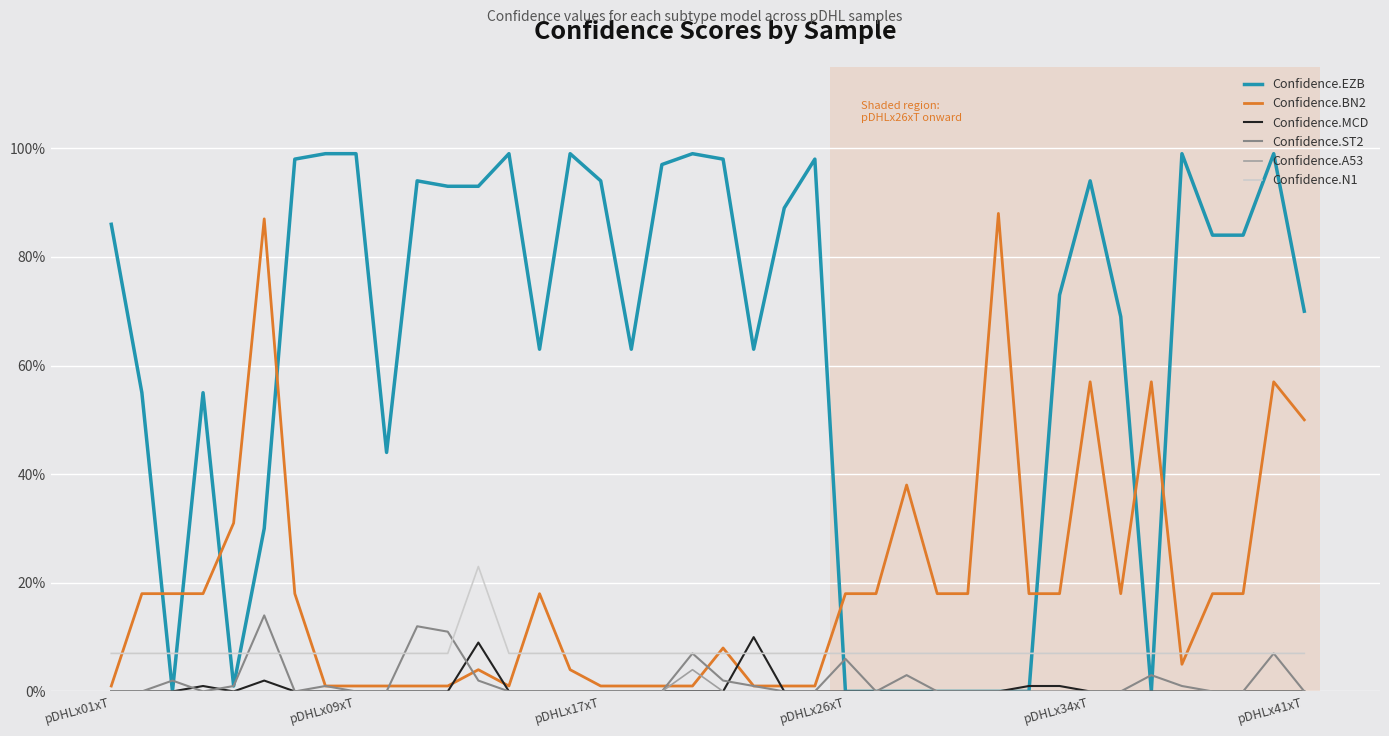

What are all the series names shown in the legend?

Confidence.EZB, Confidence.BN2, Confidence.MCD, Confidence.ST2, Confidence.A53, Confidence.N1